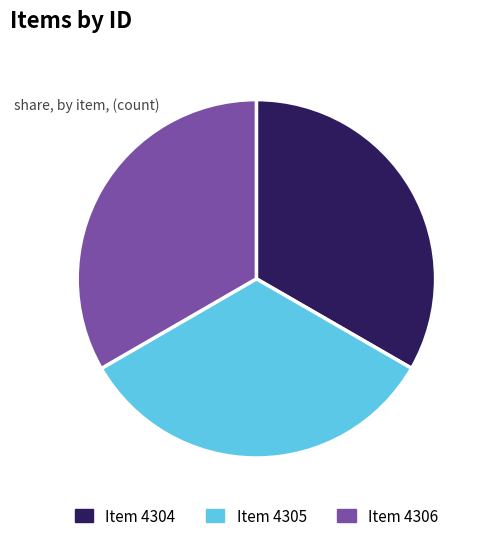

Does any single category account for the majority?

No